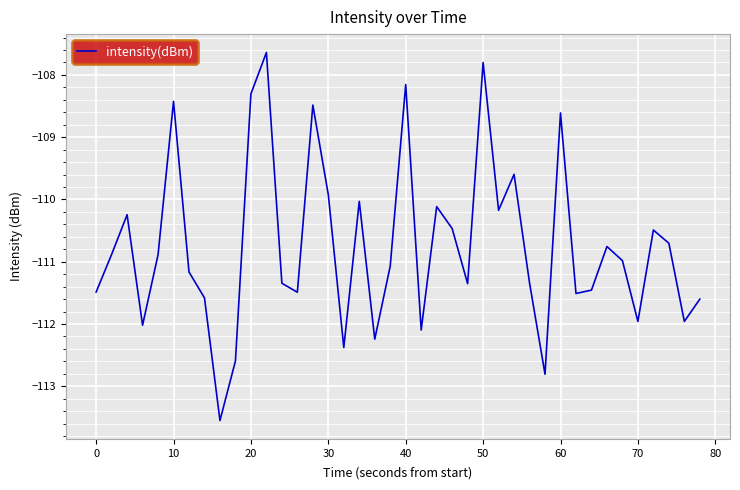

What is the greatest value displayed?

-107.6